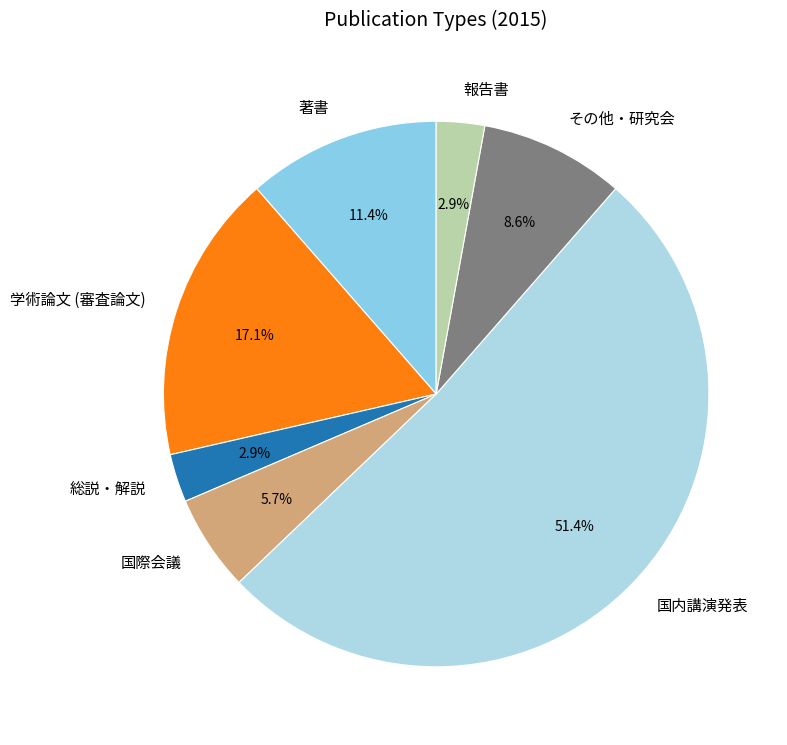

True or false: 著書 accounts for 11% of the total.

True